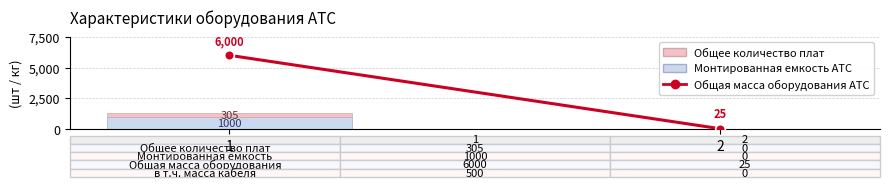

Is it true that Монтированная емкость АТС equals 1782 at 1?

False